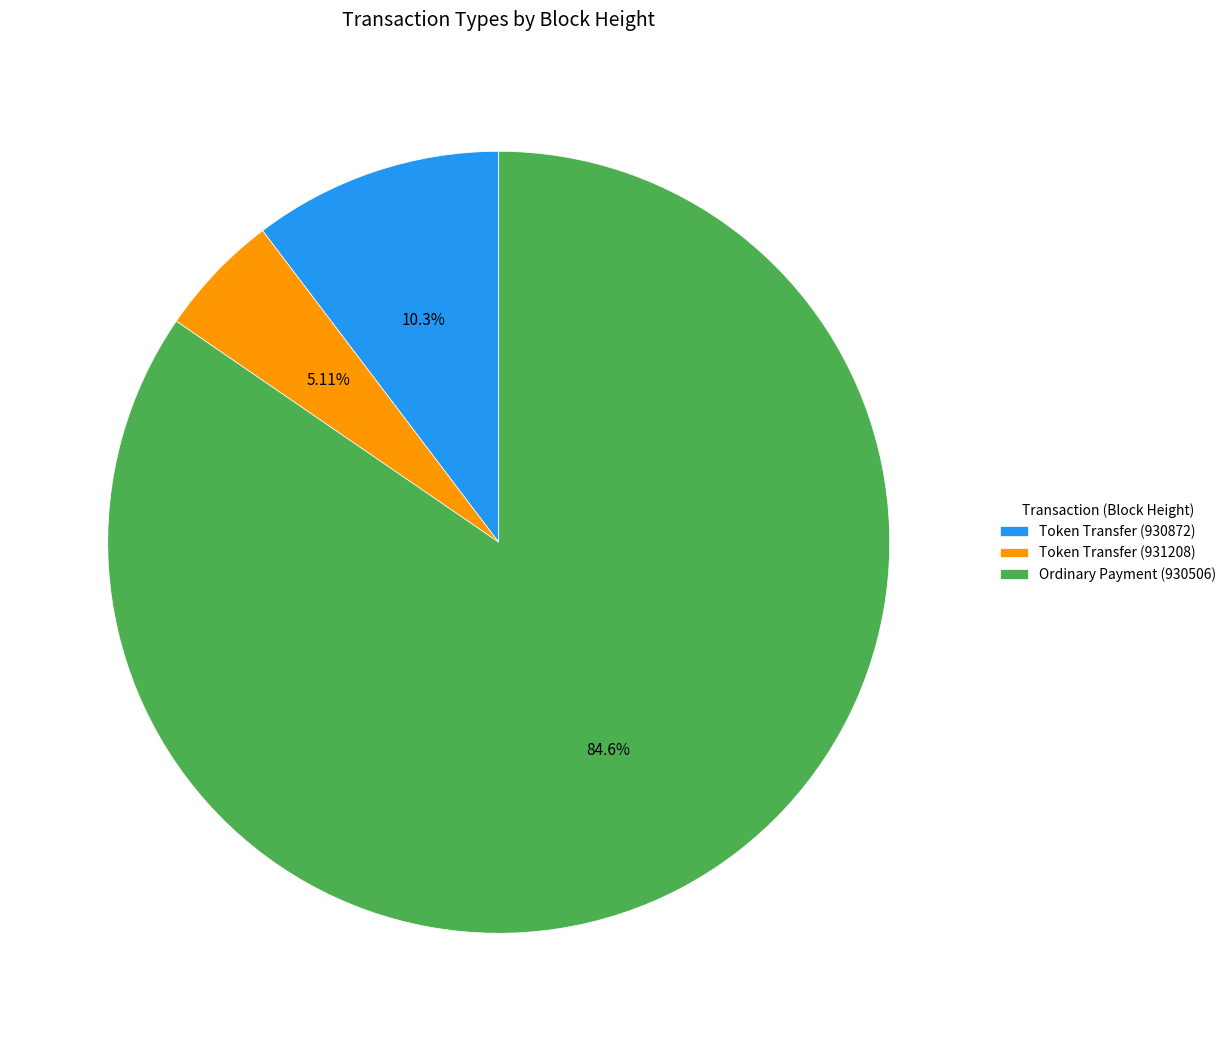

How many segments does this pie chart have?

3